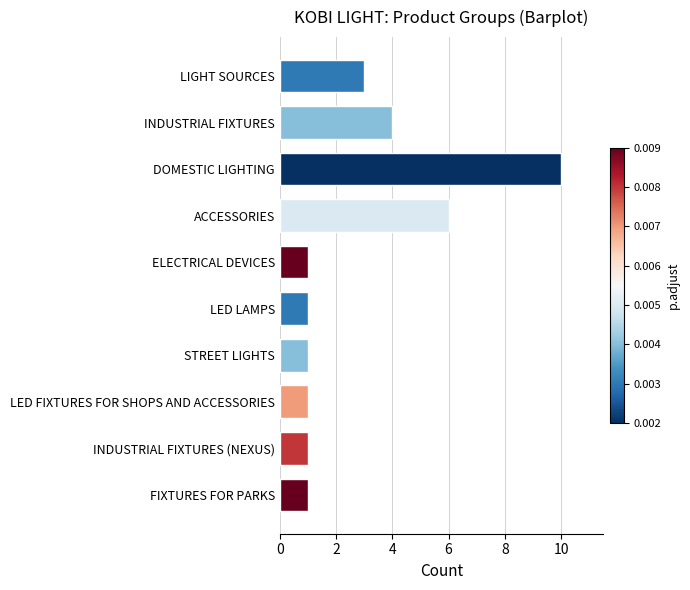

How many data points does each series have?

10